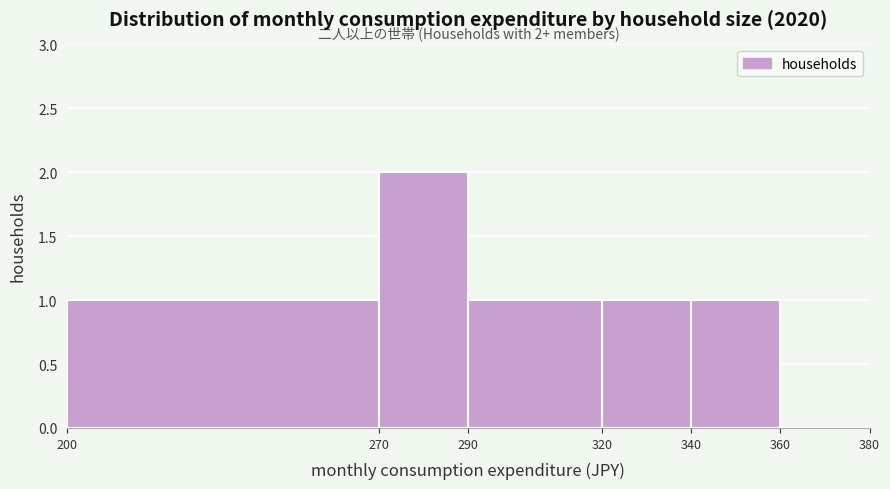

Reading right to left, extract all data points from this chart.

360=0	340=1	320=1	290=1	270=2	200=1